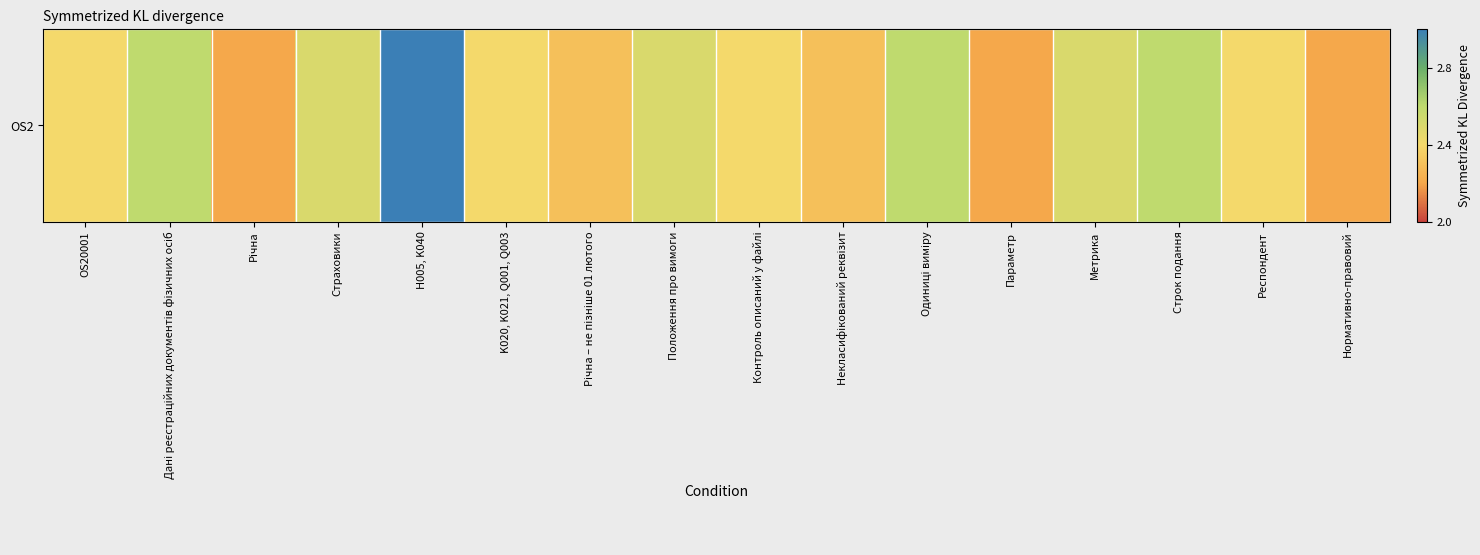

Which label corresponds to the smallest value in the chart?

Річна